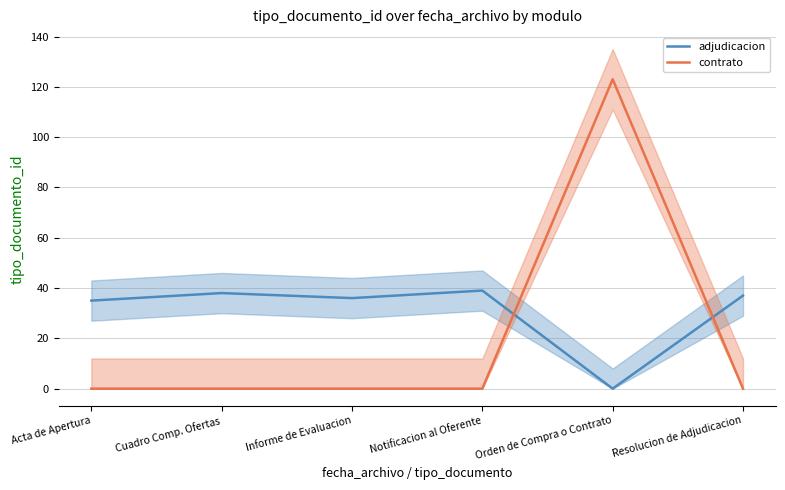

What is the spread (max minus min) of values at Informe de Evaluacion?

36